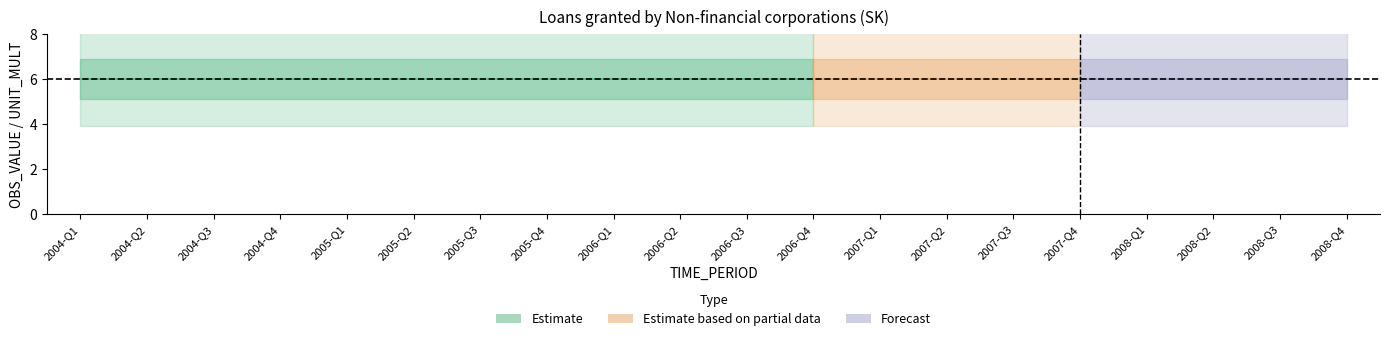

What position from the left is 2007-Q1?

13